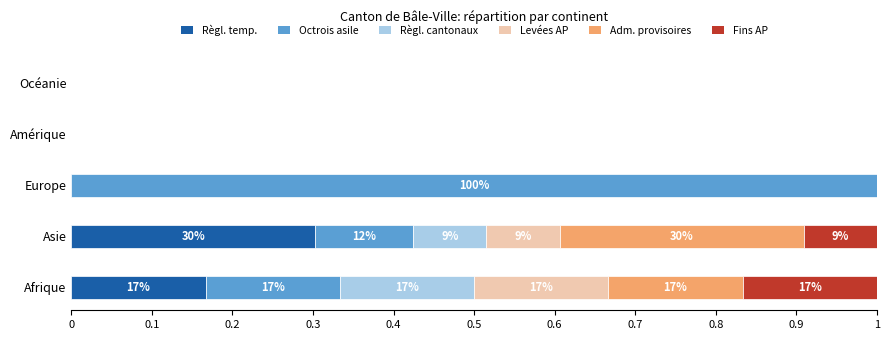

What is the total value across all series at Asie?

1.0